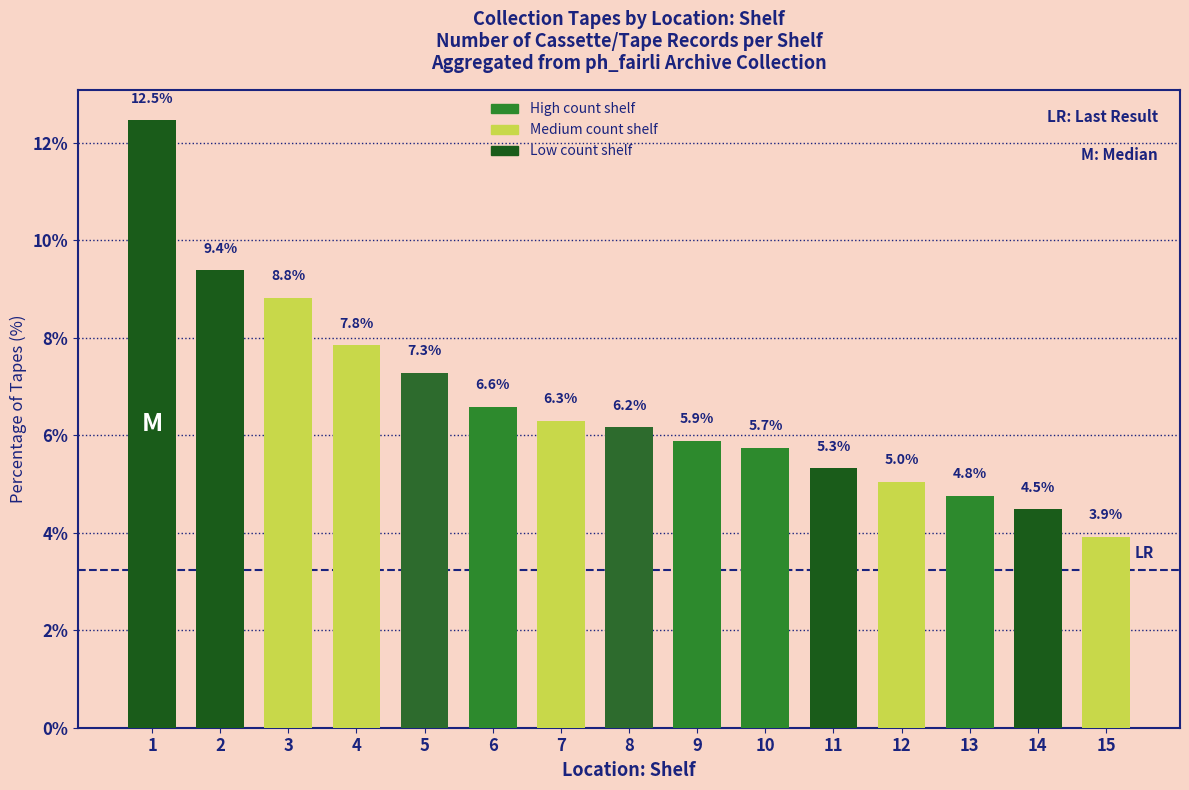

What is the ratio of the value at 14 to the value at 11?

0.8